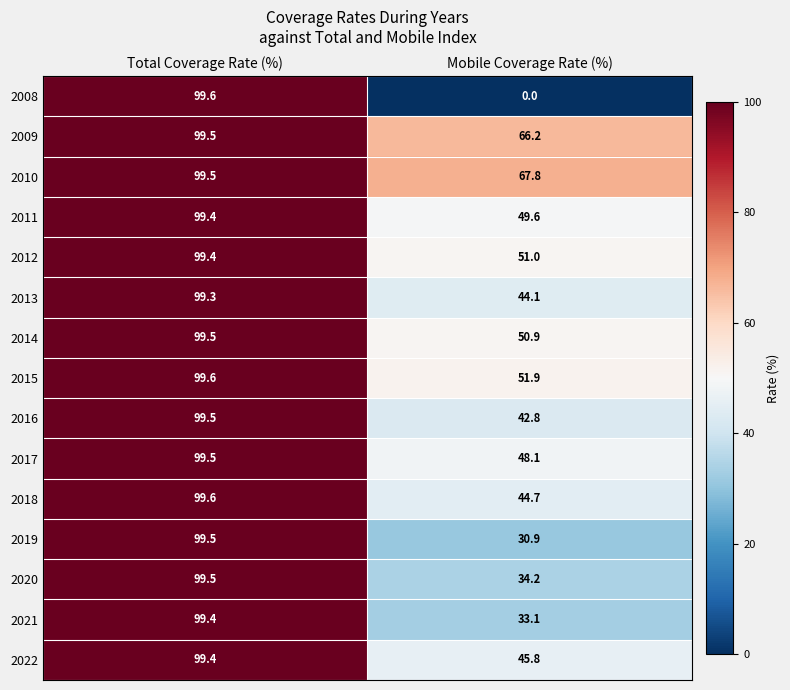

Rank the categories by 2009 value from highest to lowest.

Total Coverage Rate (%), Mobile Coverage Rate (%)